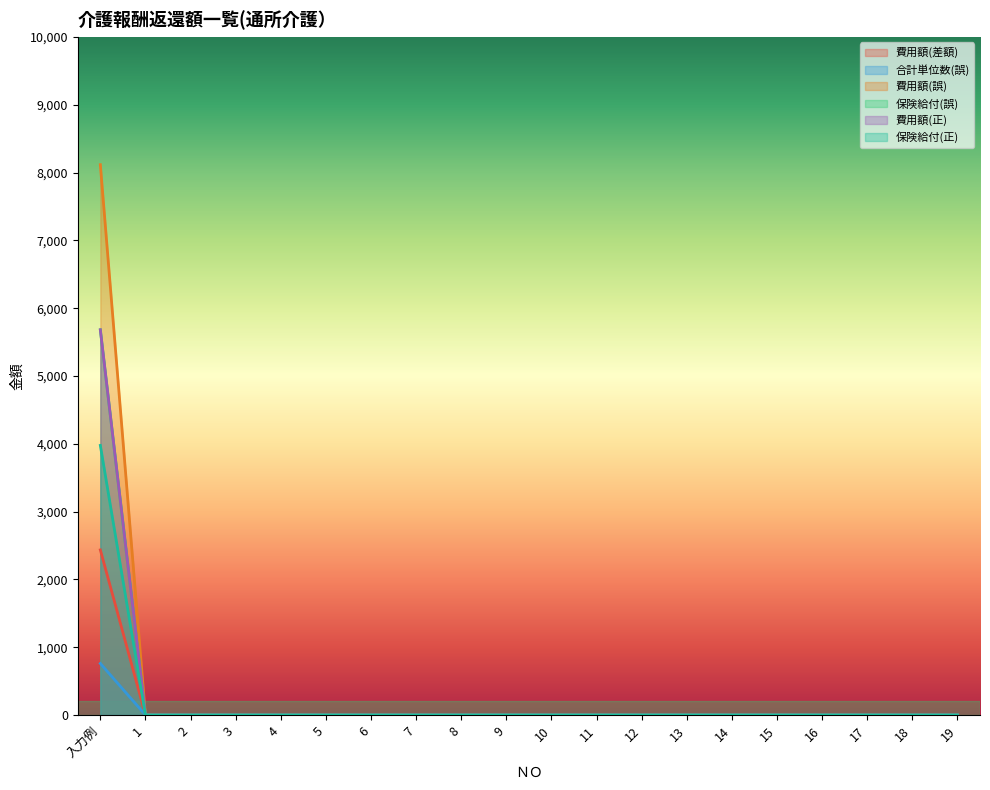

What is the average value of the 保険給付(正) series?

199